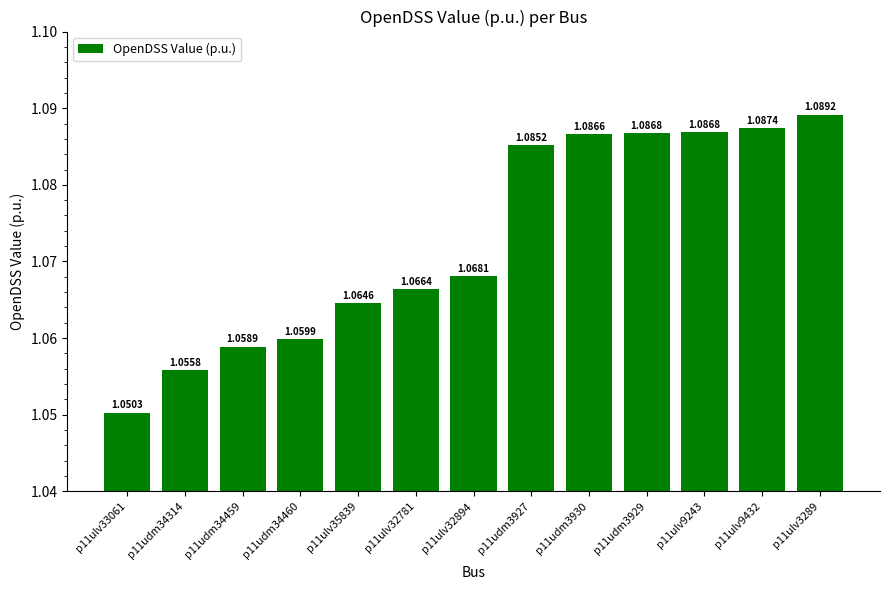

How many values are between 1 and 2?

13